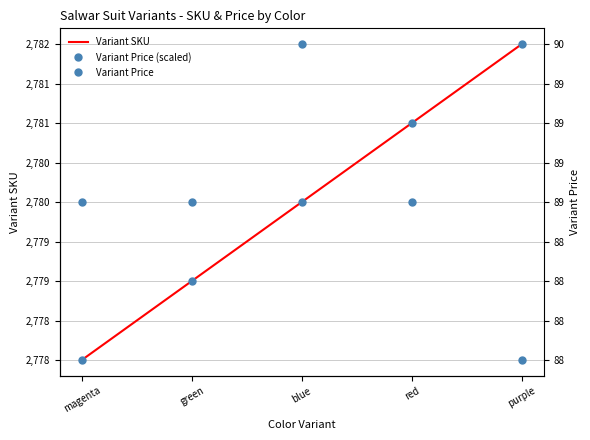

Which category has the lowest value in the Variant Price series?

purple